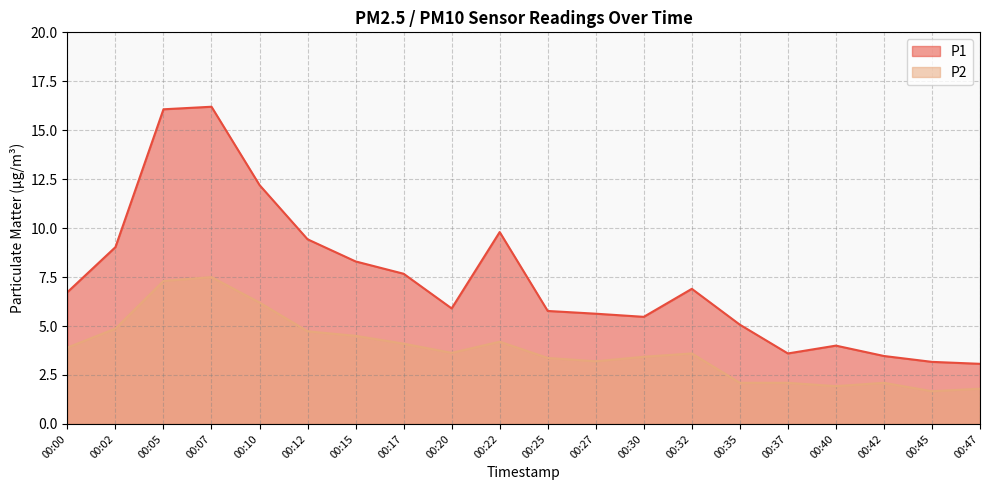

Rank the series at 00:40 from lowest to highest value.

P2, P1